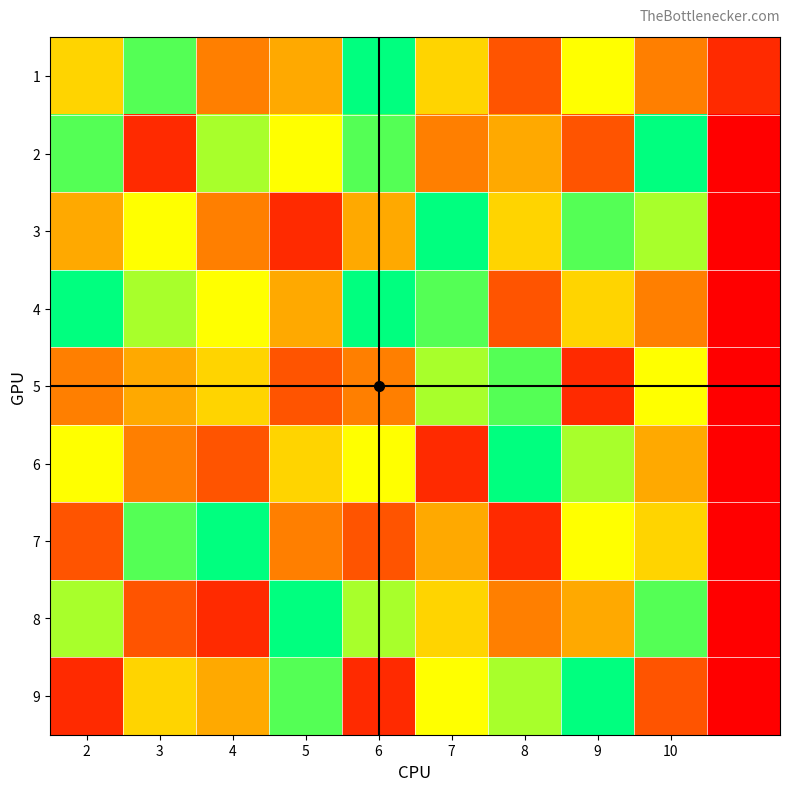

Reading left to right, extract all data points from this chart.

1: 5	8	3	4	9	5	2	6	3	1
2: 8	1	7	6	8	3	4	2	9	0
3: 4	6	3	1	4	9	5	8	7	0
4: 9	7	6	4	9	8	2	5	3	0
5: 3	4	5	2	3	7	8	1	6	0
6: 6	3	2	5	6	1	9	7	4	0
7: 2	8	9	3	2	4	1	6	5	0
8: 7	2	1	9	7	5	3	4	8	0
9: 1	5	4	8	1	6	7	9	2	0